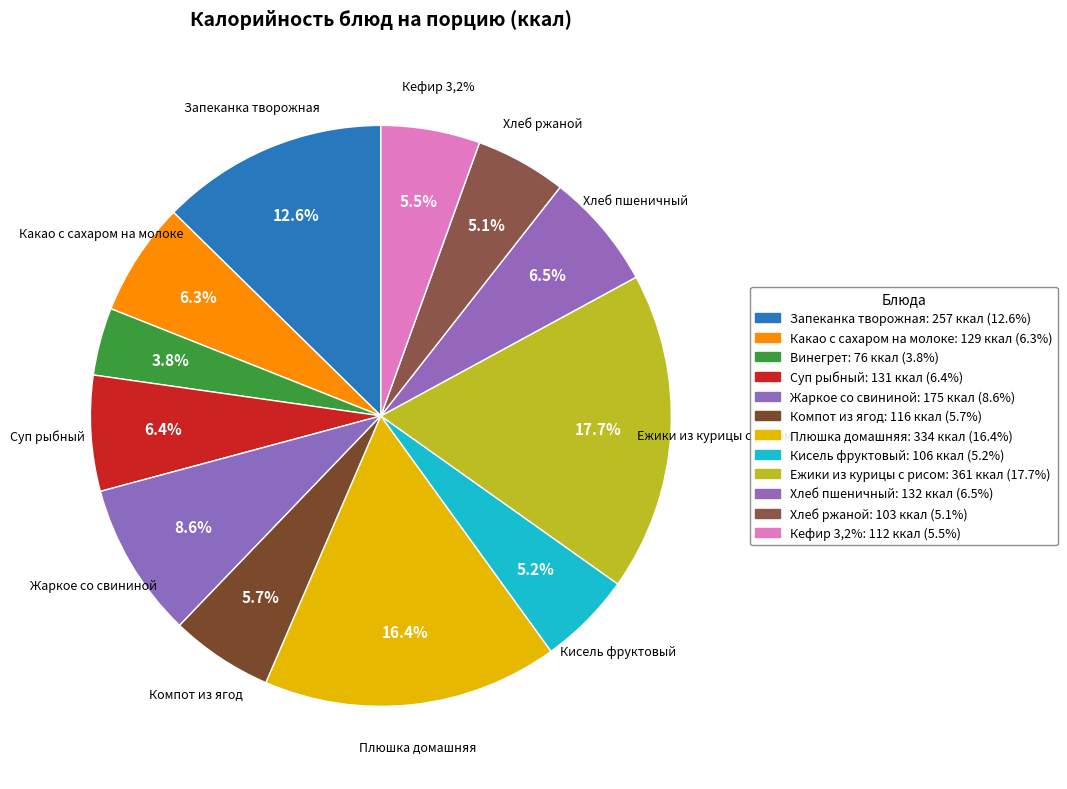

To the nearest percent, what is the difference between the largest and smallest slice percentages?

14%